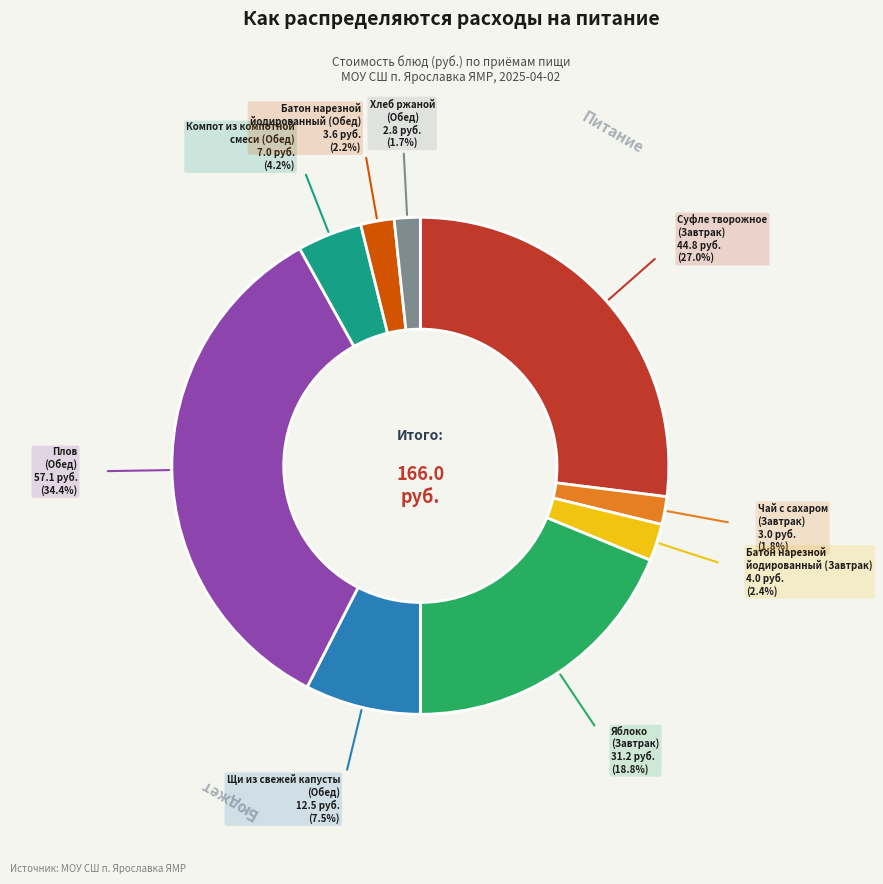

Does any single category account for the majority?

No